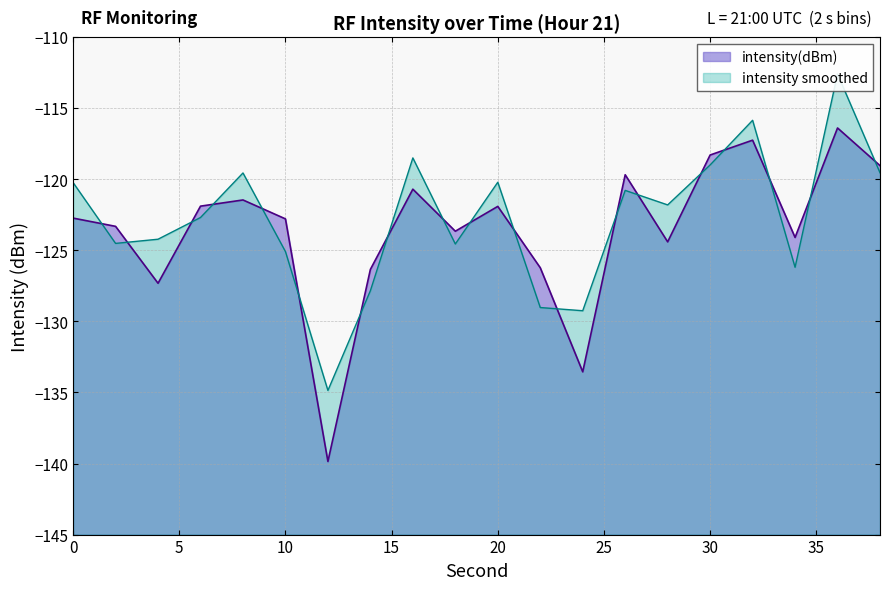

List the labels in order of value, largest first.

36, 32, 30, 38, 26, 16, 8, 6, 20, 0, 10, 2, 18, 34, 28, 22, 14, 4, 24, 12